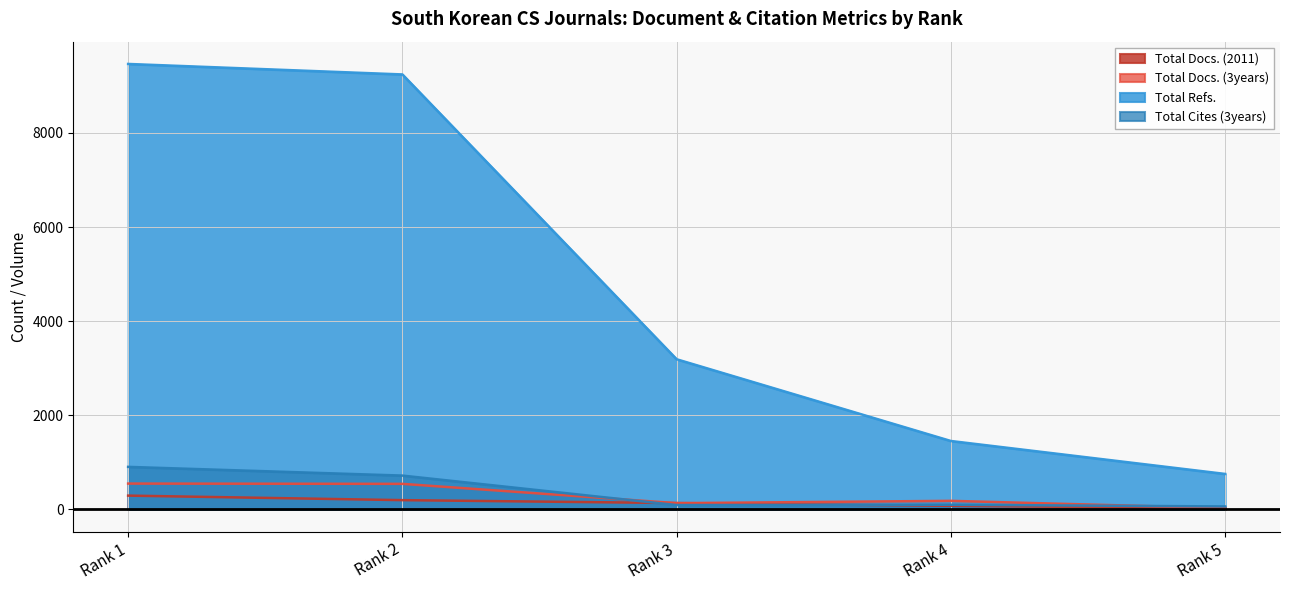

How many data points does each series have?

5